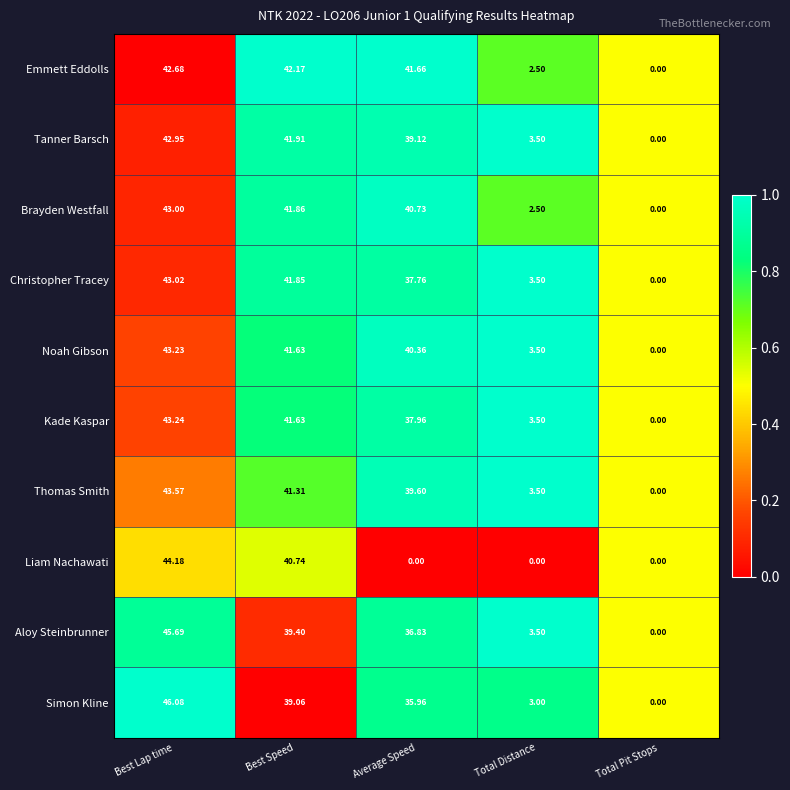

Which series has the largest total across all categories?

Emmett Eddolls